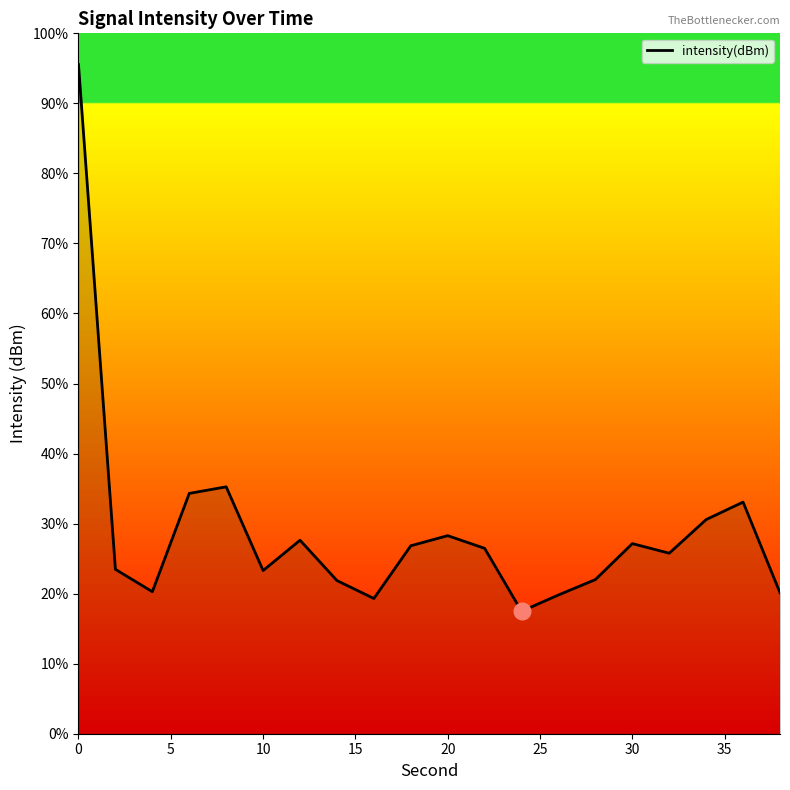

Reading left to right, list all the values displayed in this chart.

95.5	23.5	20.3	34.3	35.3	23.3	27.6	21.9	19.3	26.8	28.3	26.5	17.5	19.8	22.0	27.1	25.8	30.6	33.1	20.1